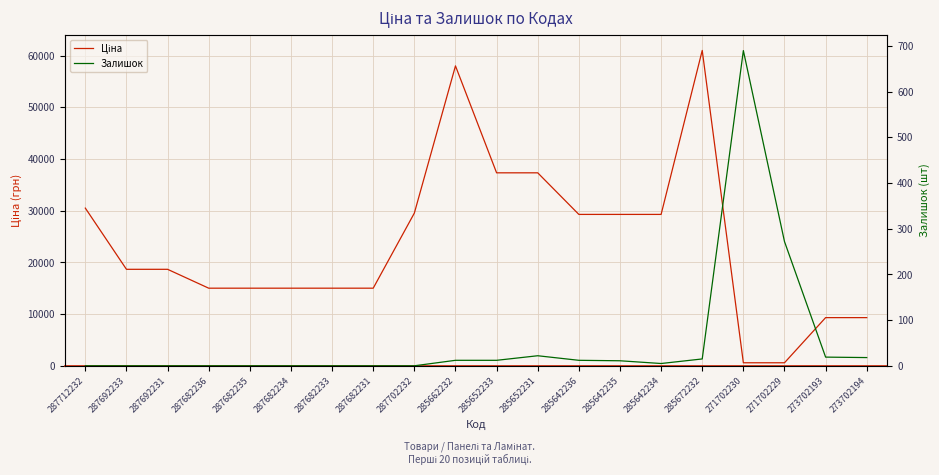

How many data points in Ціна are less than 18671?

9